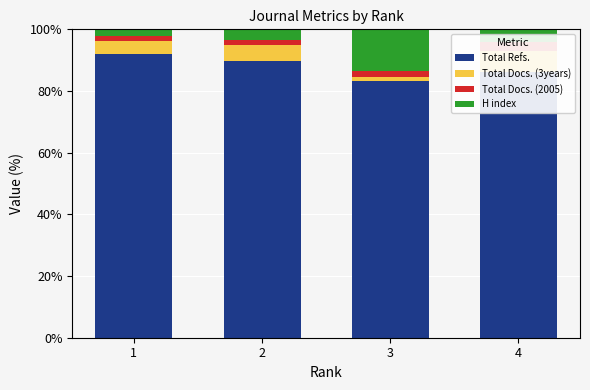

Rank the series at 2 from highest to lowest value.

Total Refs., Total Docs. (3years), H index, Total Docs. (2005)